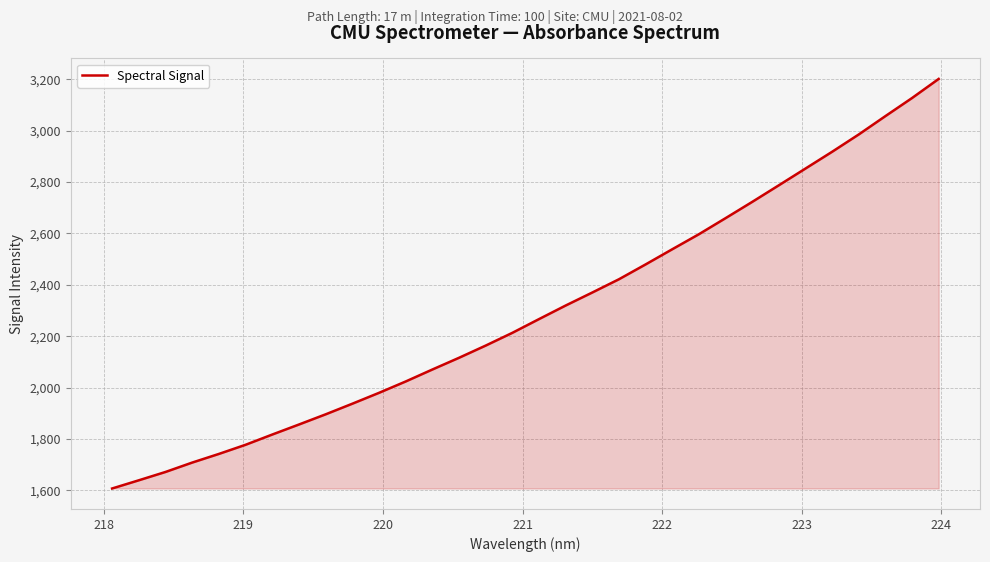

What is the maximum value shown in the chart?

3200.9